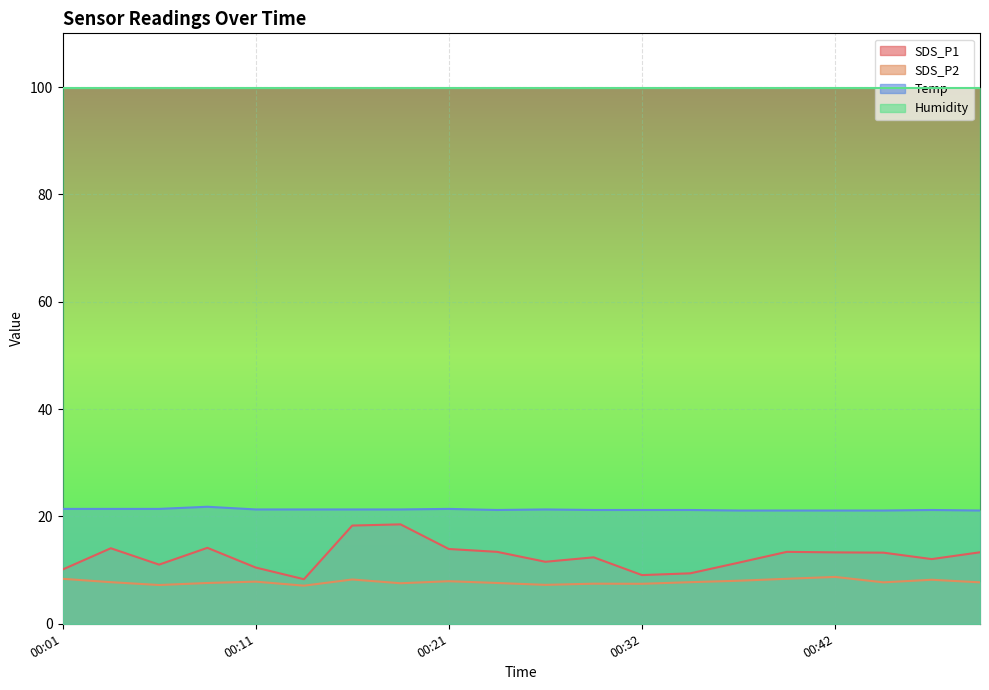

True or false: SDS_P1 and Temp cross at least once.

False